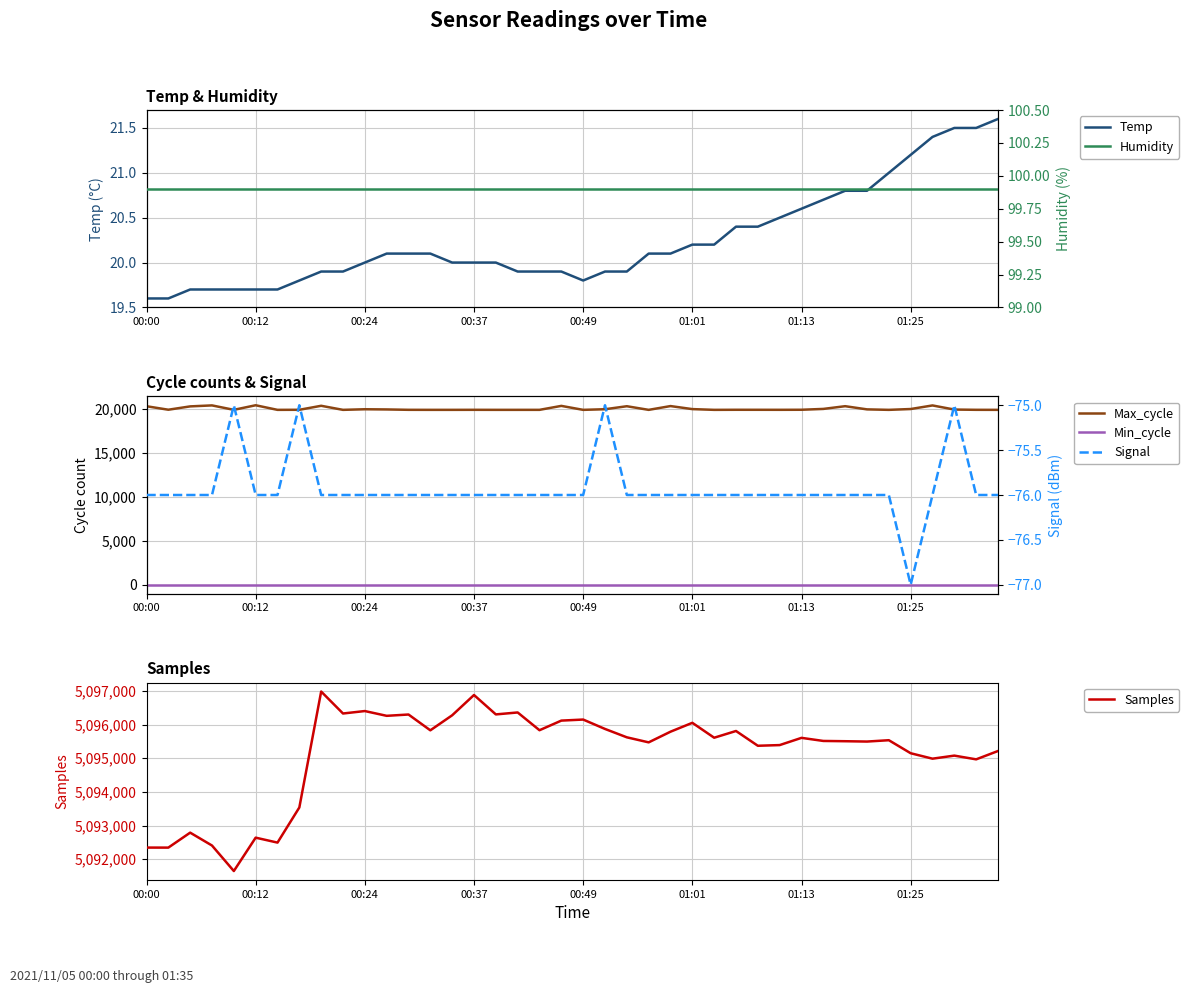

True or false: Min_cycle has a value of 28.0 at 19.

True